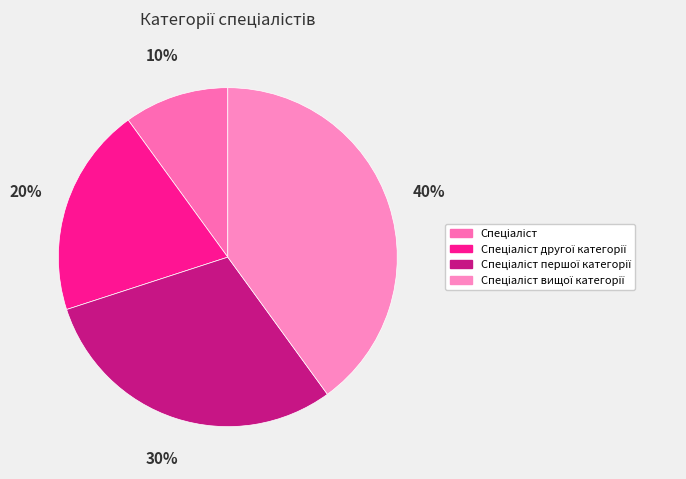

Is Спеціаліст другої категорії the majority of the pie?

No